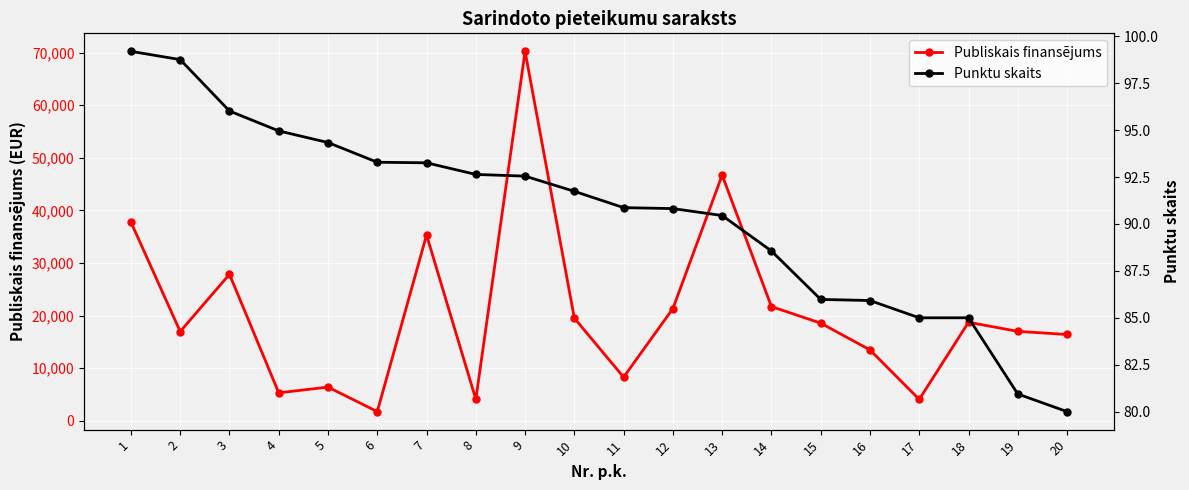

Rank the series by their average value, from lowest to highest.

Punktu skaits, Publiskais finansējums